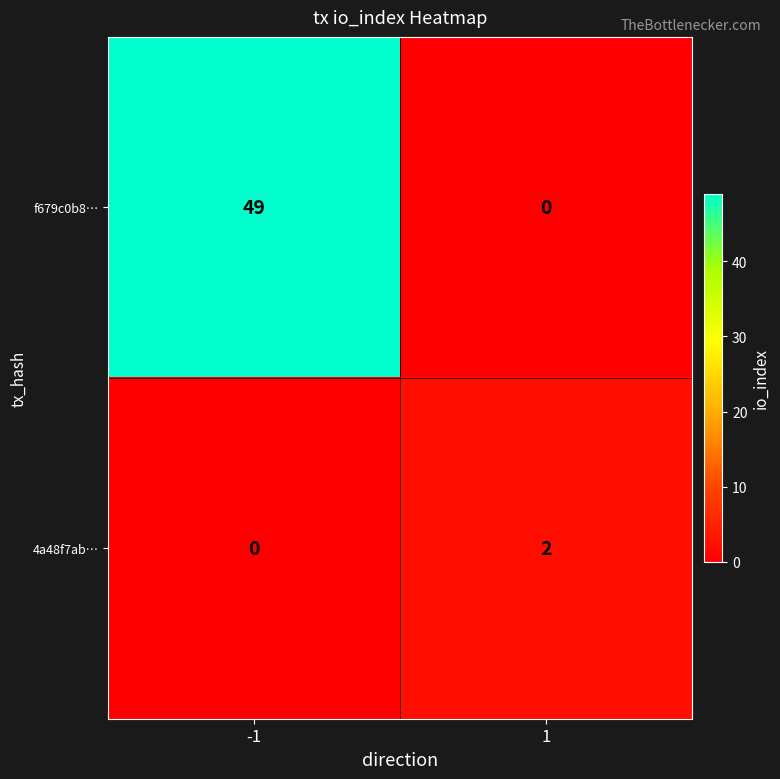

What is the highest value of the f679c0b8… series?

49